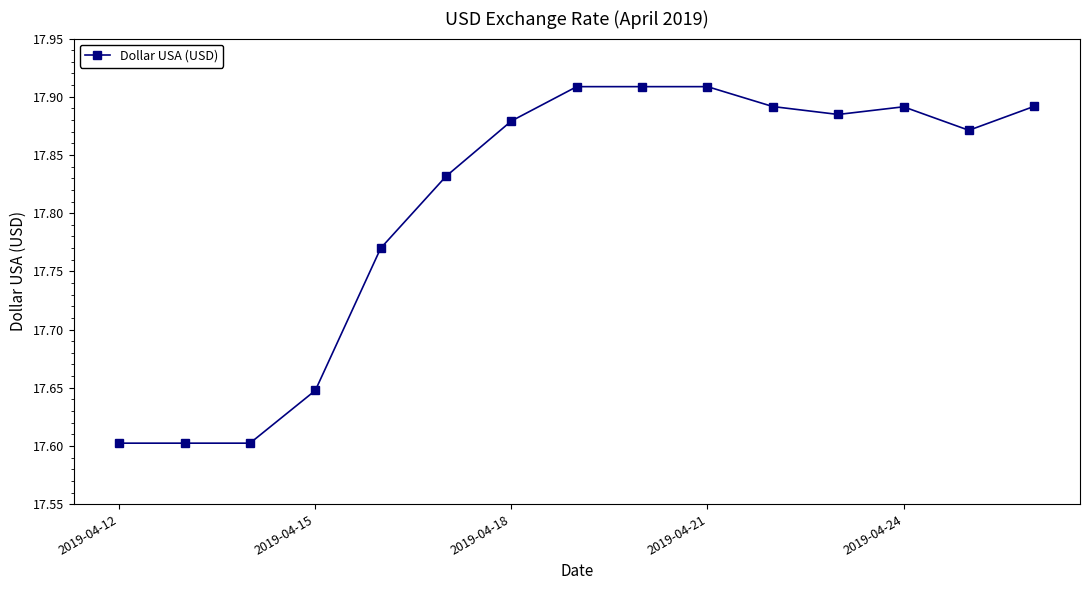

How many values are between 17 and 18?

15